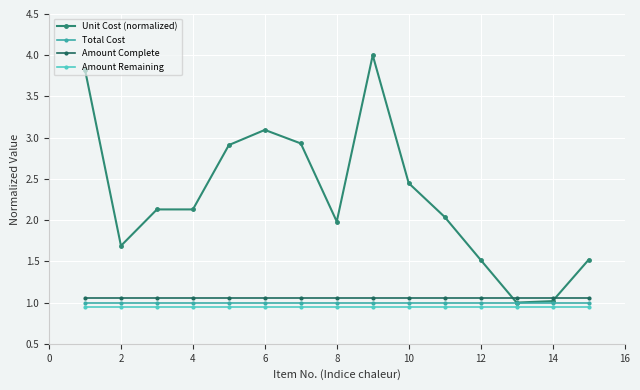

Which series has the largest range (max minus min)?

Unit Cost (normalized)